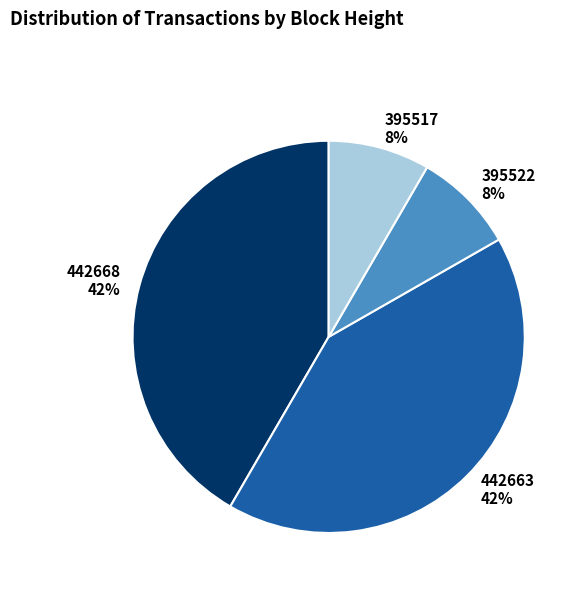

How many slices are in this pie chart?

4